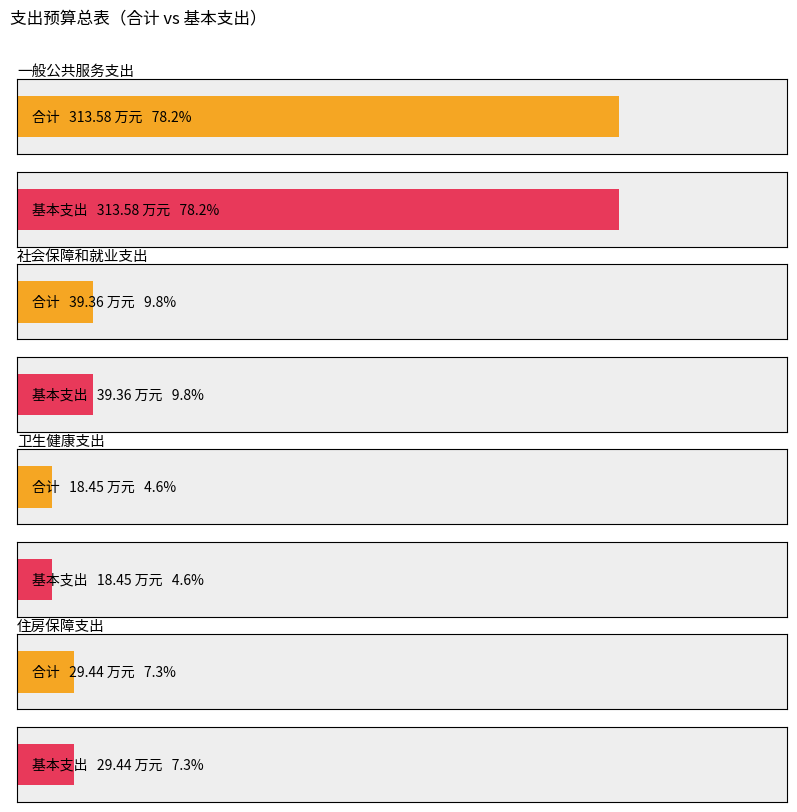

List the series in order of their peak value, lowest first.

合计, 基本支出